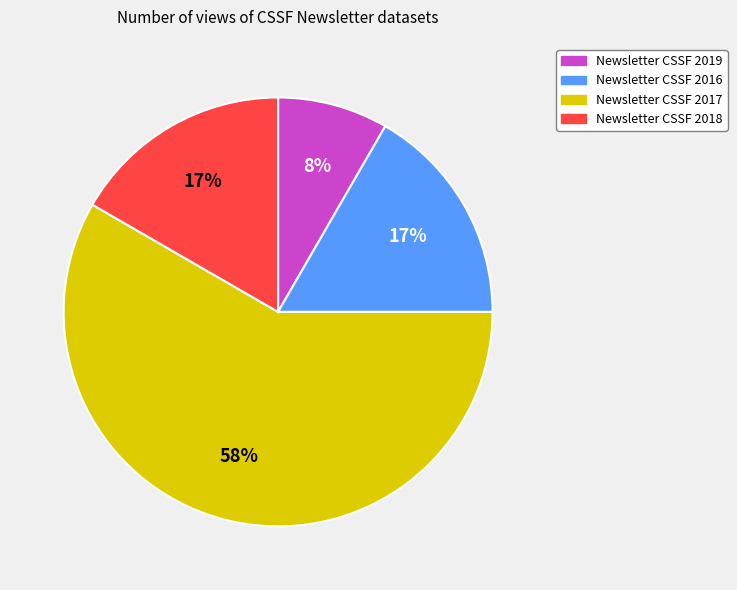

True or false: Newsletter CSSF 2017 accounts for 64% of the total.

False